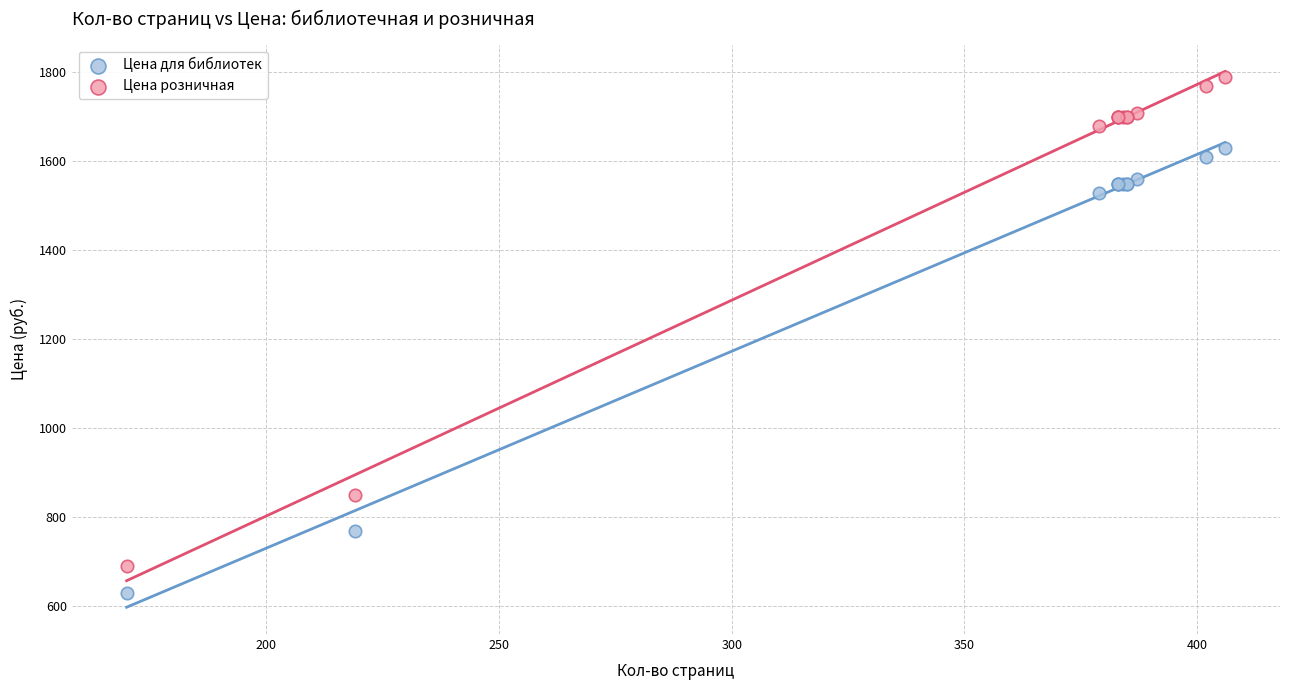

What are all the series names shown in the legend?

Цена для библиотек, Цена розничная